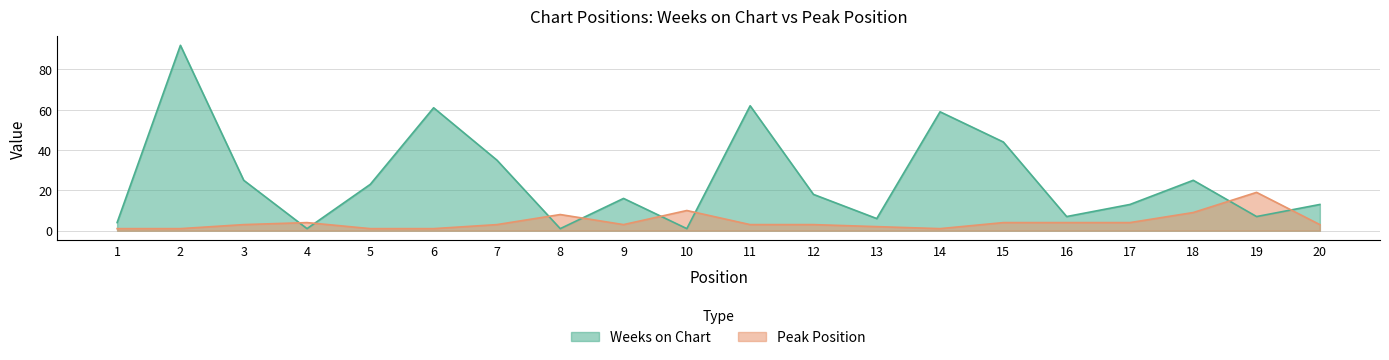

Which series changed the most between 17 and 18?

Weeks on Chart